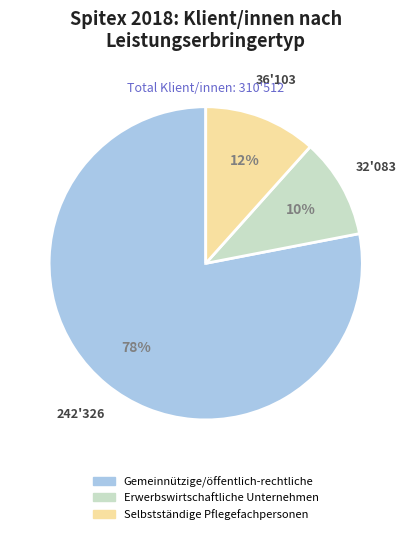

Is there any slice that represents more than half of the pie?

Yes